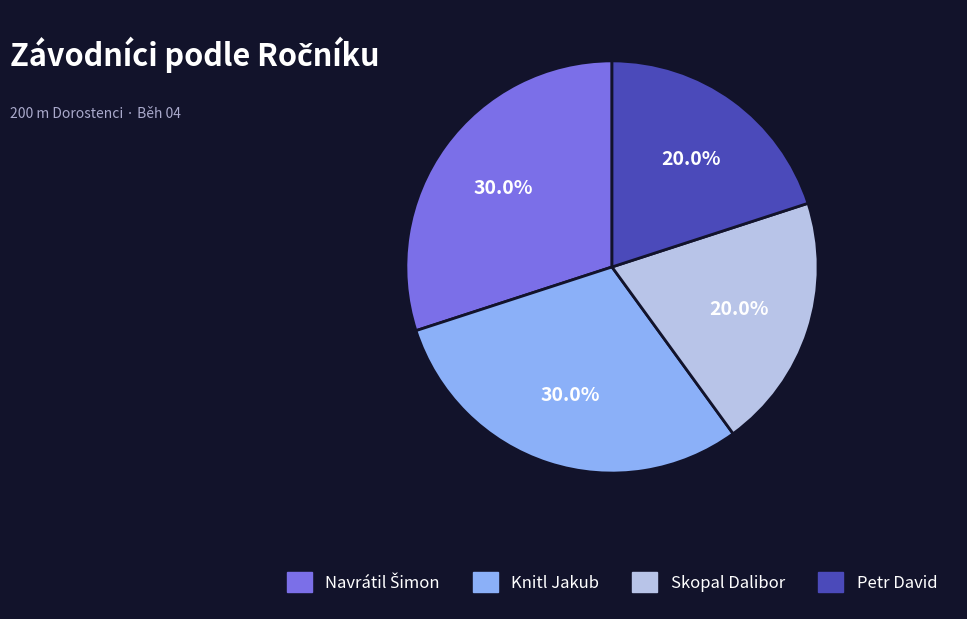

Is it true that Knitl Jakub is 30% of the pie?

True